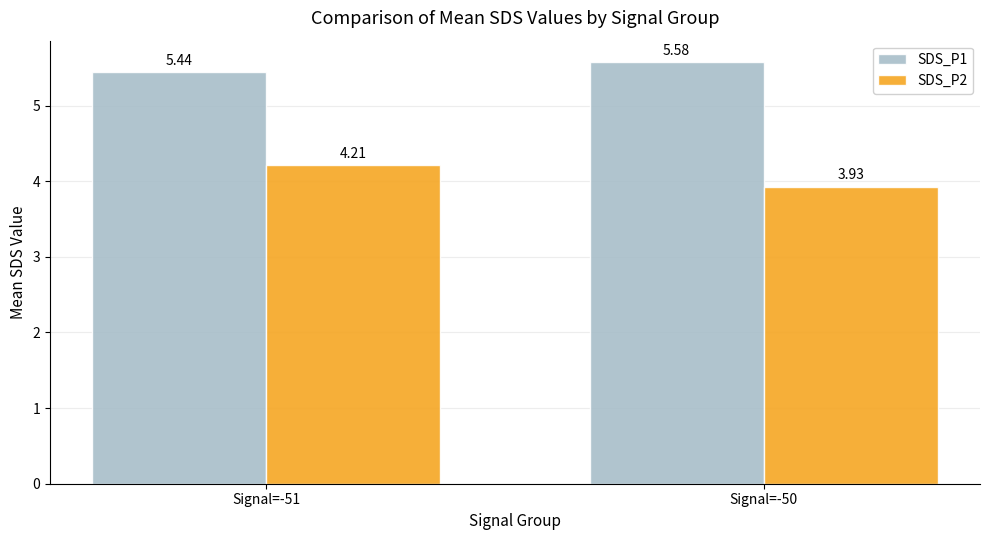

What is the average value of the SDS_P2 series?

4.1